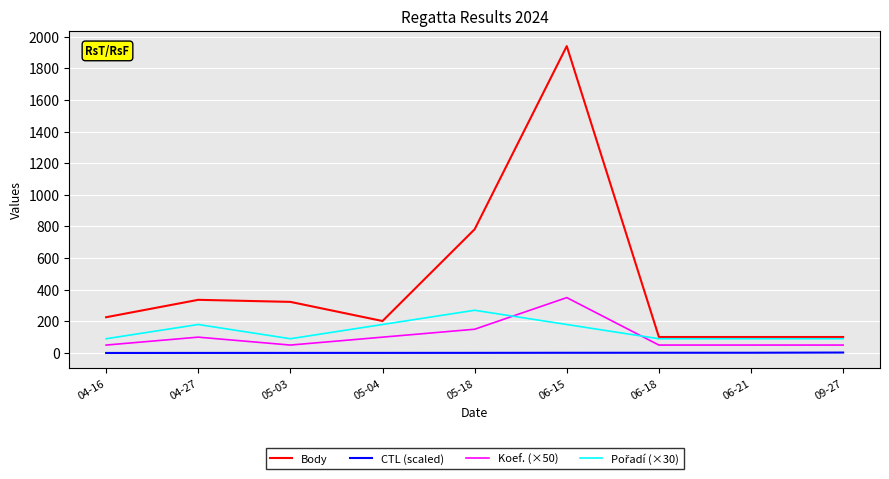

What is the lowest value of the Koef. (×50) series?

50.0